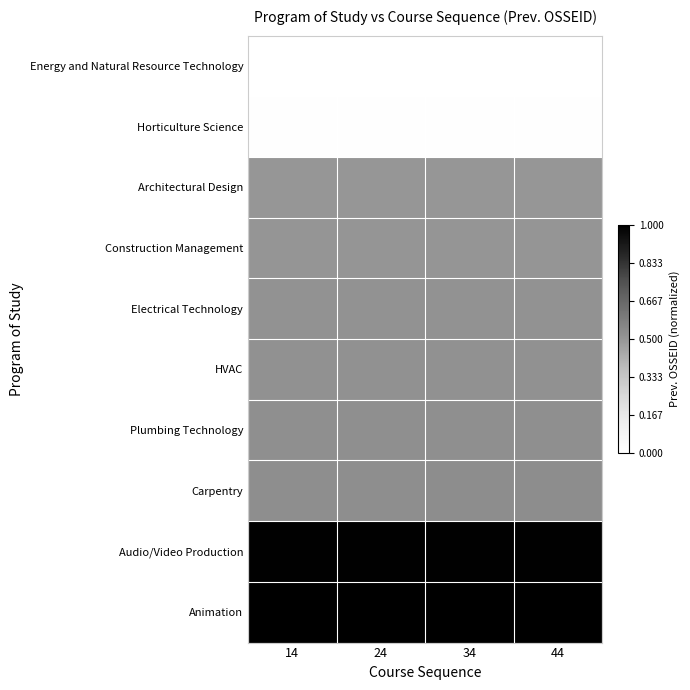

What is the spread (max minus min) of values at 24?

1.0